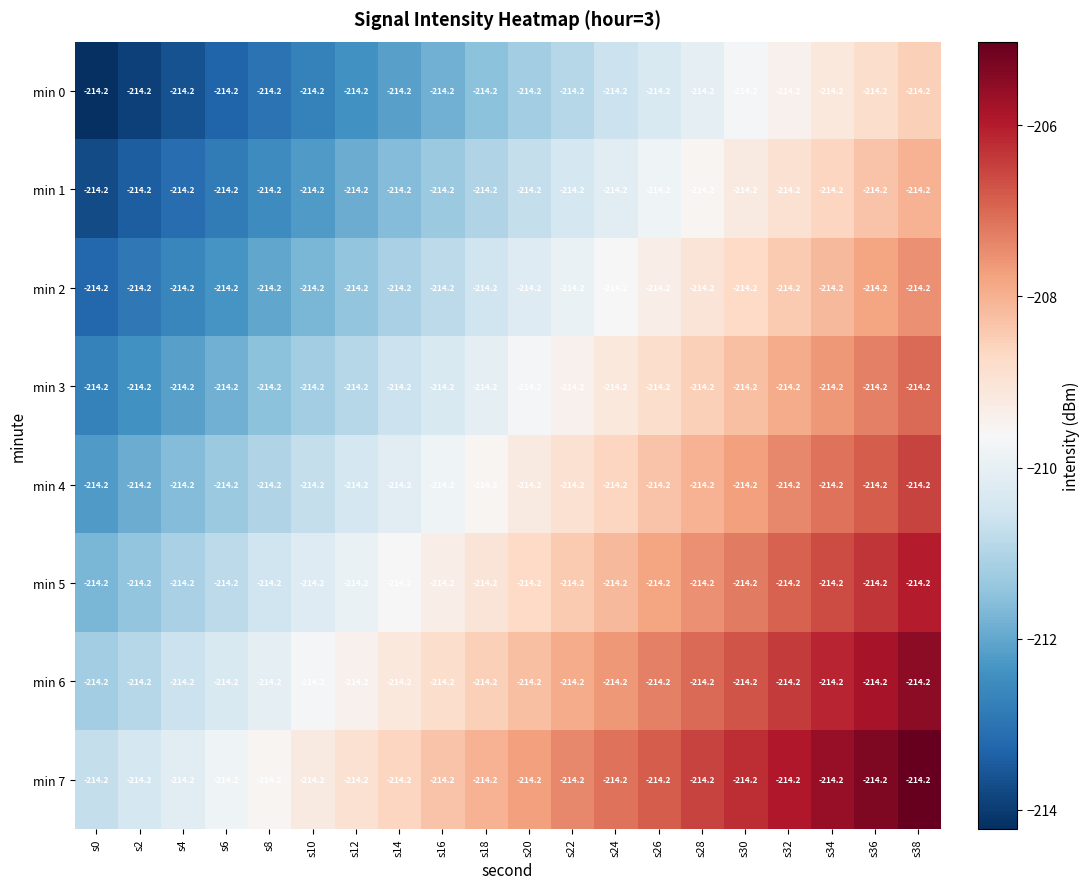

Which category has the highest value across all series?

s38